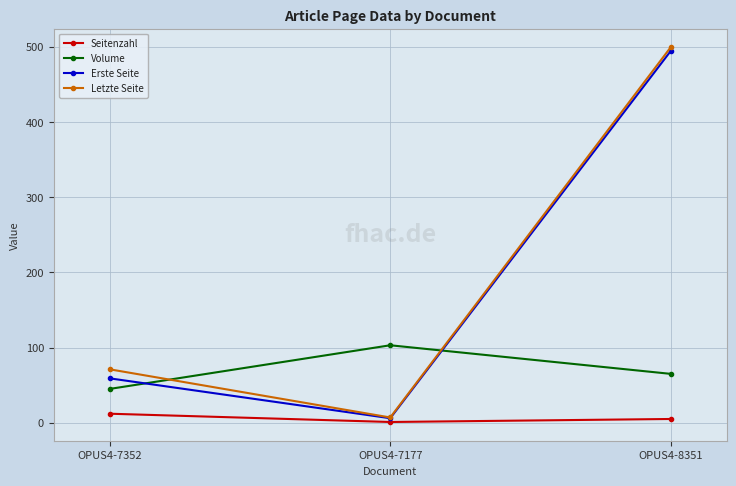

Which label corresponds to the largest value in the chart?

OPUS4-8351